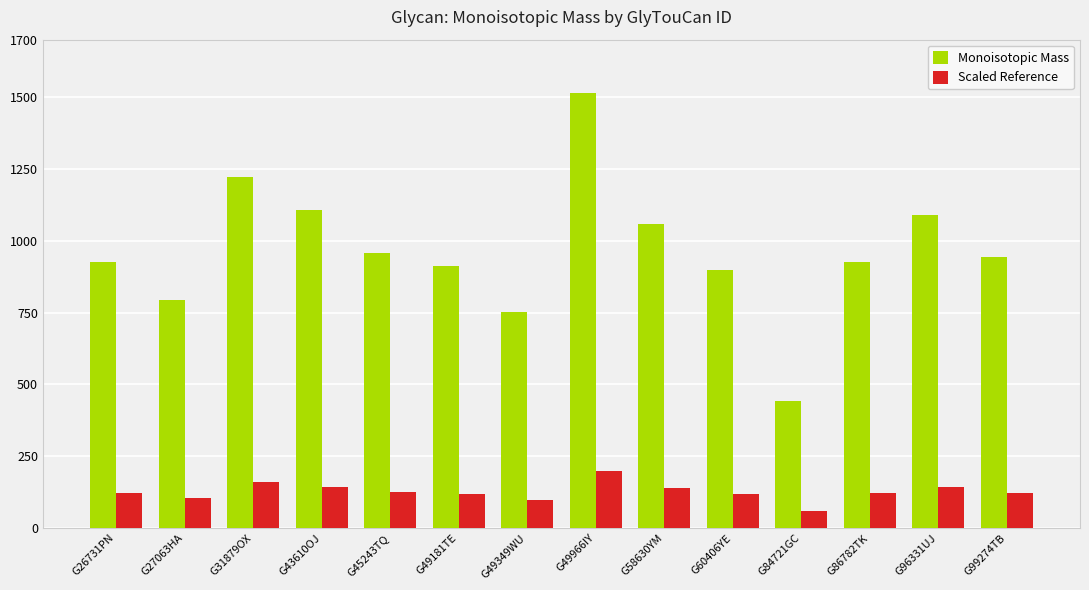

What position from the left is G31879OX?

3